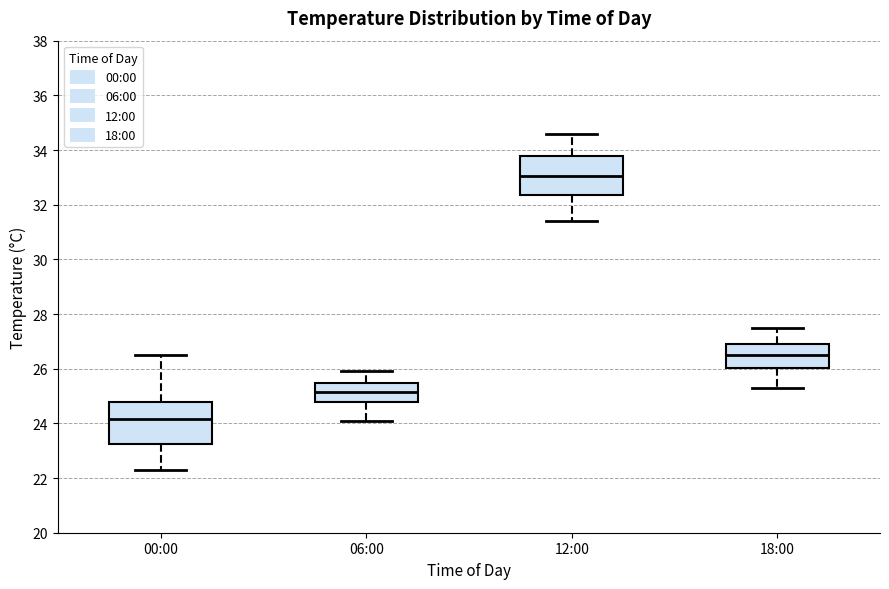

Reading left to right, read every box against the y-axis: the position of its median line, the range the box covers, and the ends of its whiskers. The values are not printed on the chart, so give them approximately, as read against the axis.

00:00: median 24.2, box 23.2 to 24.8, whiskers 22.4 to 26.6
06:00: median 25.2, box 24.8 to 25.4, whiskers 24.2 to 26.0
12:00: median 33.0, box 32.4 to 33.8, whiskers 31.4 to 34.6
18:00: median 26.6, box 26.0 to 27.0, whiskers 25.4 to 27.6